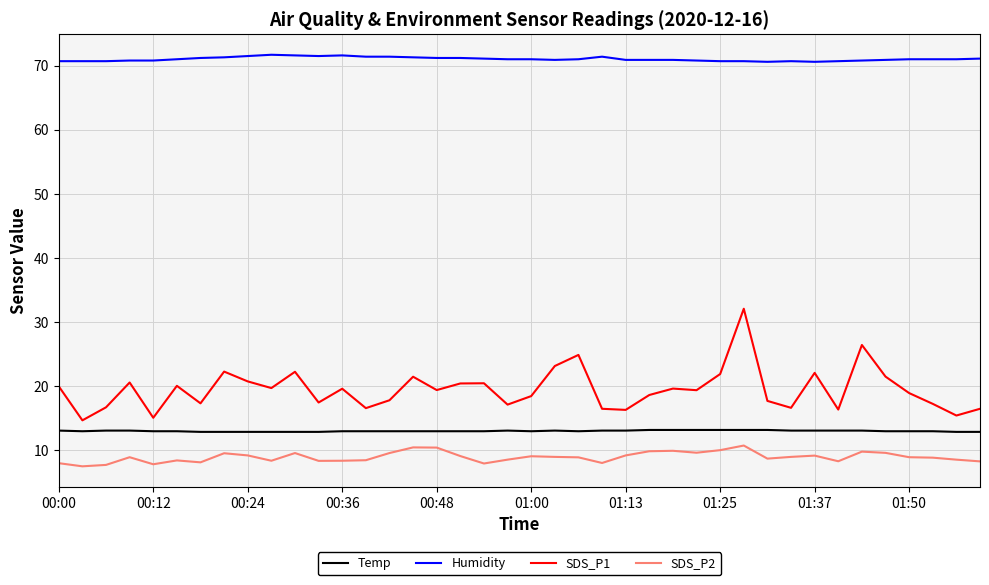

What are all the series names shown in the legend?

Temp, Humidity, SDS_P1, SDS_P2